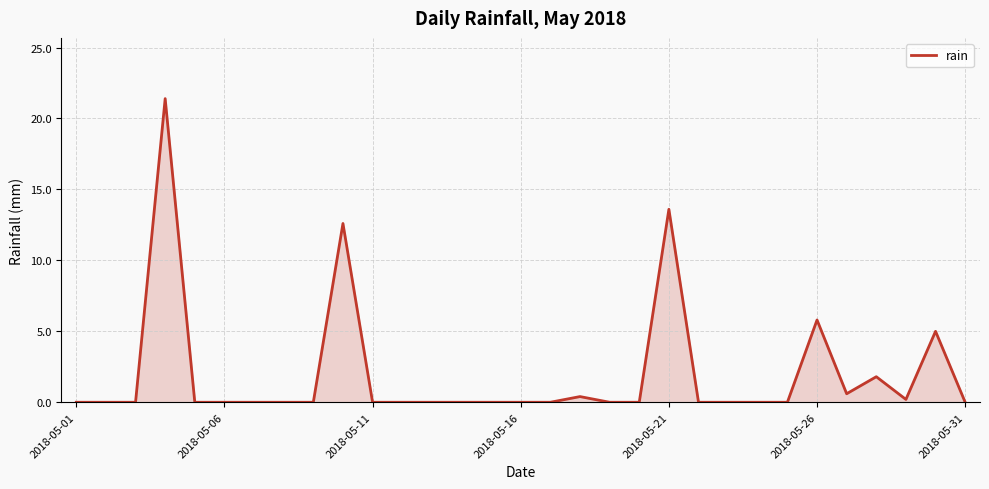

True or false: the data has more than 2 interior local peaks.

True